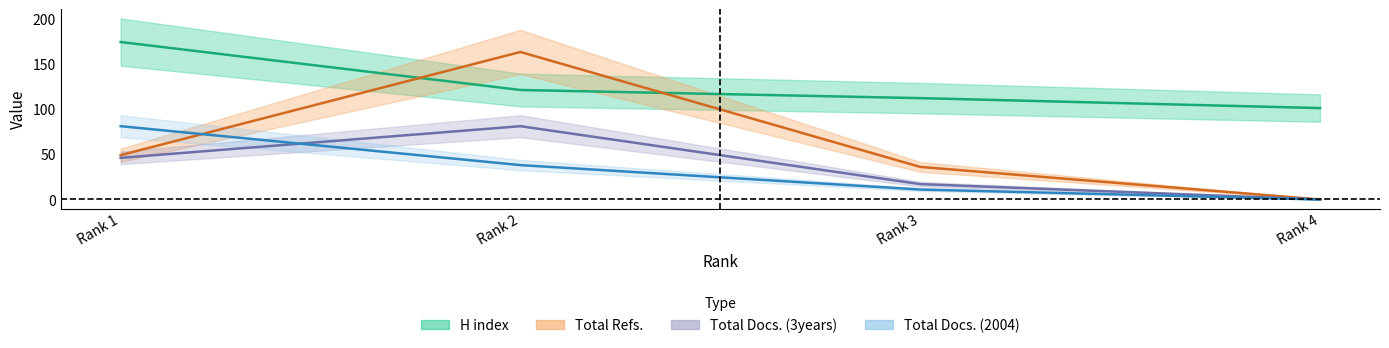

Reading right to left, what are all the values shown in this chart?

H index: 101	112	121	174
Total Docs. (2004): 0	11	38	81
Total Docs. (3years): 0	17	81	46
Total Refs.: 0	36	163	49